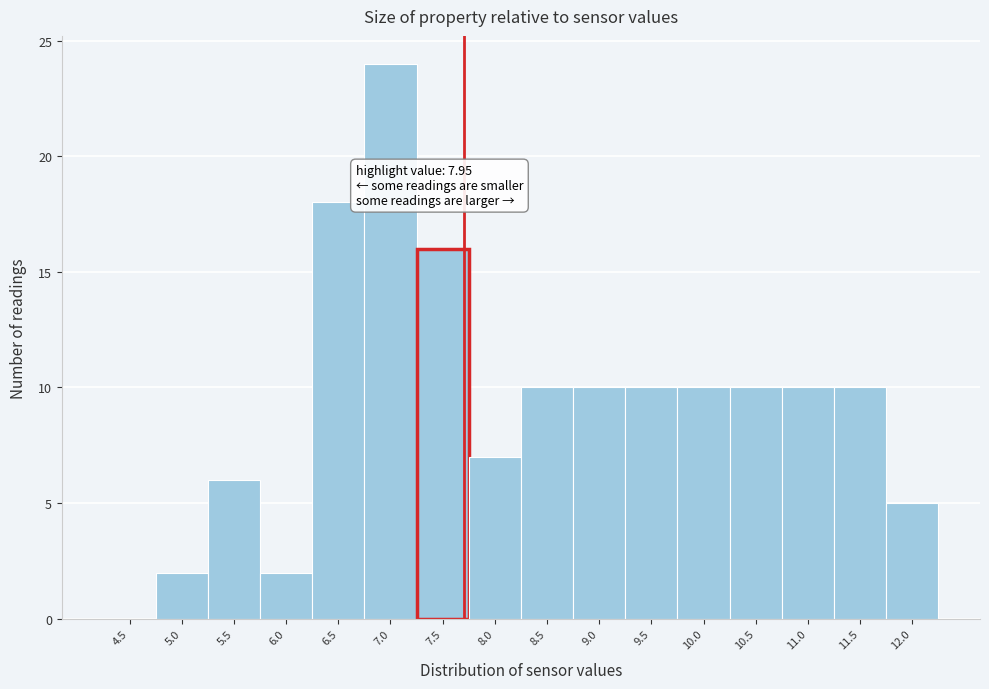

Reading right to left, extract all data points from this chart.

12.0=5	11.5=10	11.0=10	10.5=10	10.0=10	9.5=10	9.0=10	8.5=10	8.0=7	7.5=16	7.0=24	6.5=18	6.0=2	5.5=6	5.0=2	4.5=0